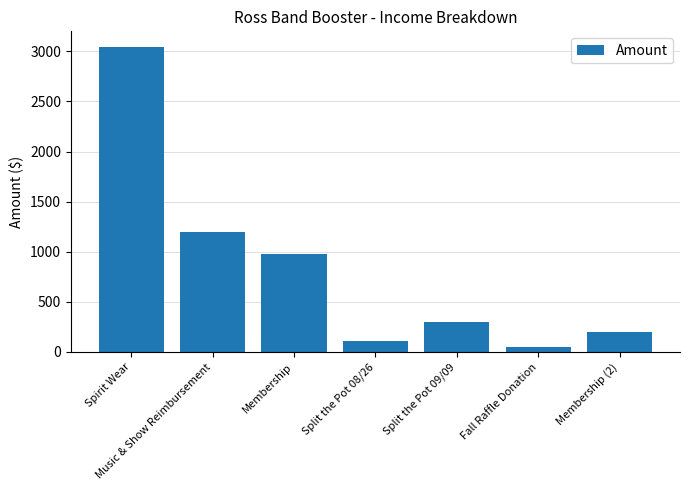

Are the bars horizontal?

No